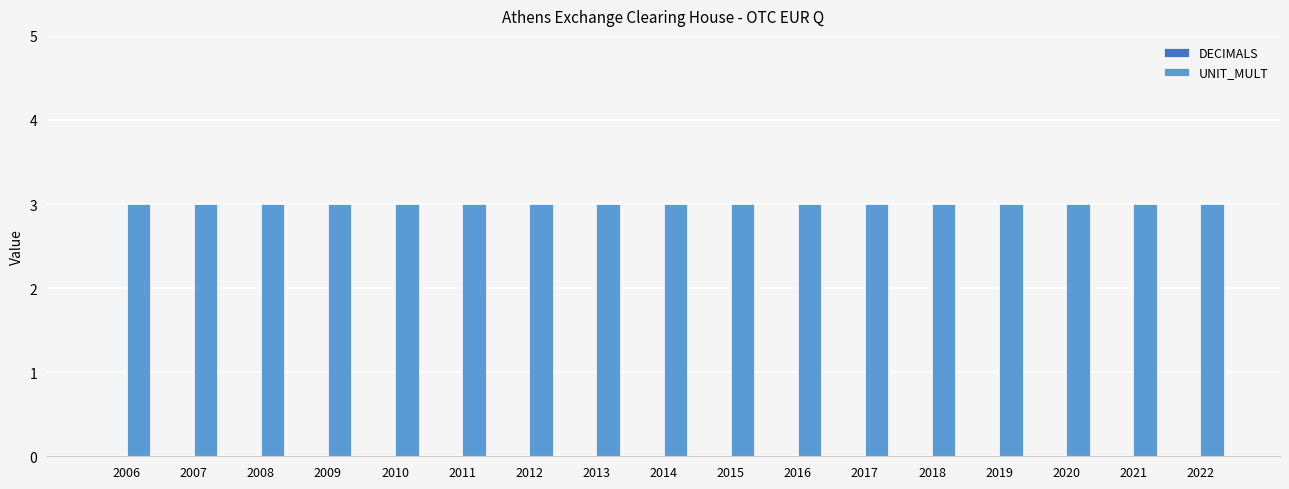

What is the sum of the UNIT_MULT values at 2020 and 2017?

6